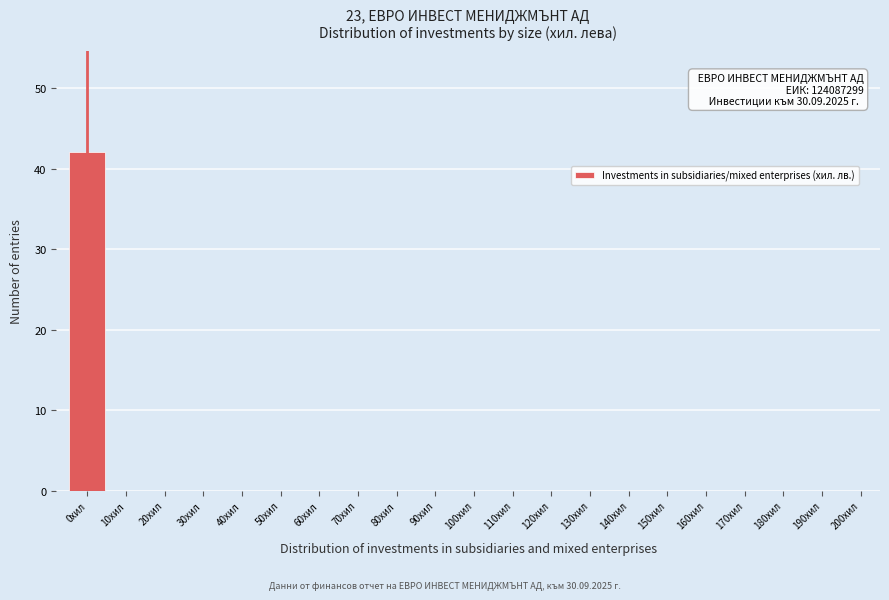

Which range on the x-axis has the tallest bar?

-5 to 5